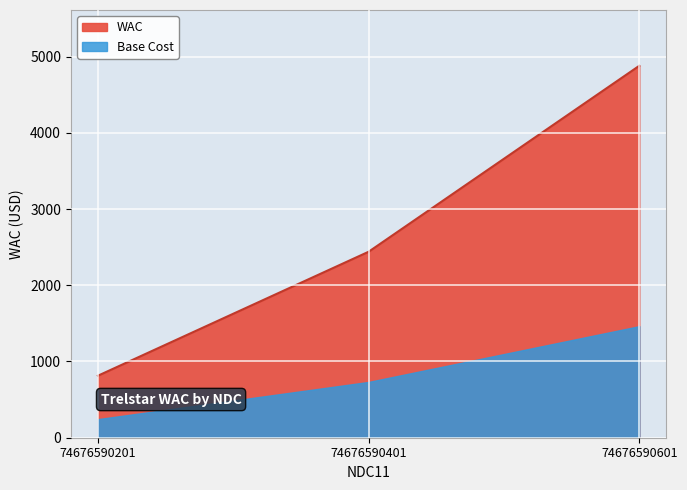

What is the ratio of the value at 74676590201 to the value at 74676590401?

0.3